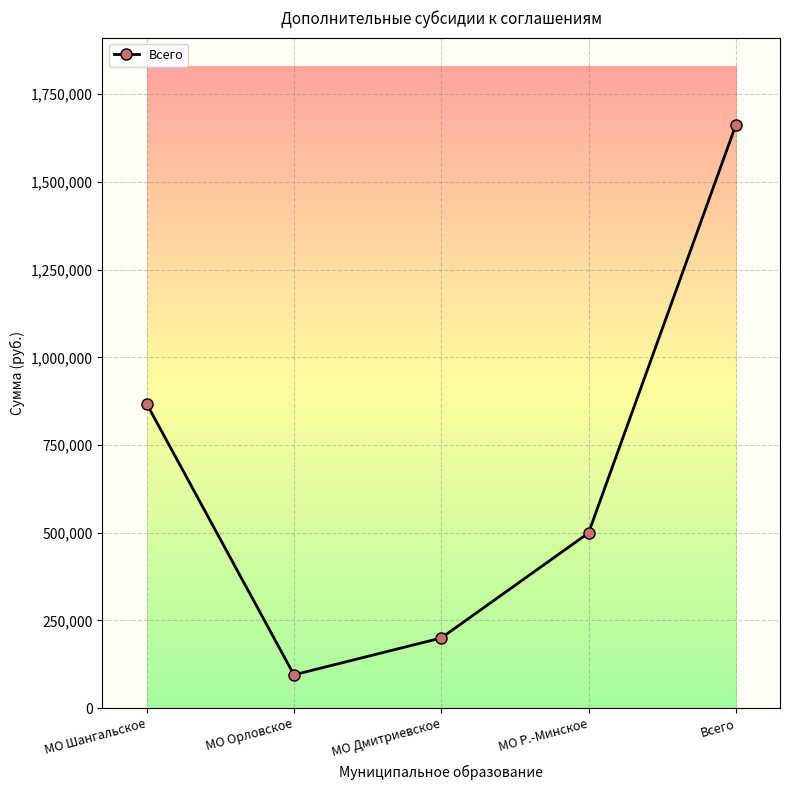

How many values are below 499323?

2